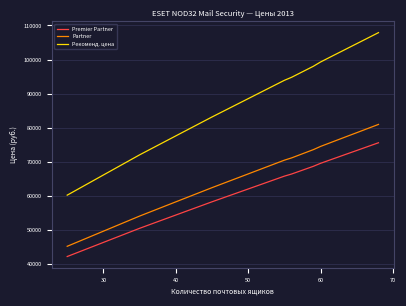

True or false: Premier Partner and Рекоменд. цена intersect in this chart.

False